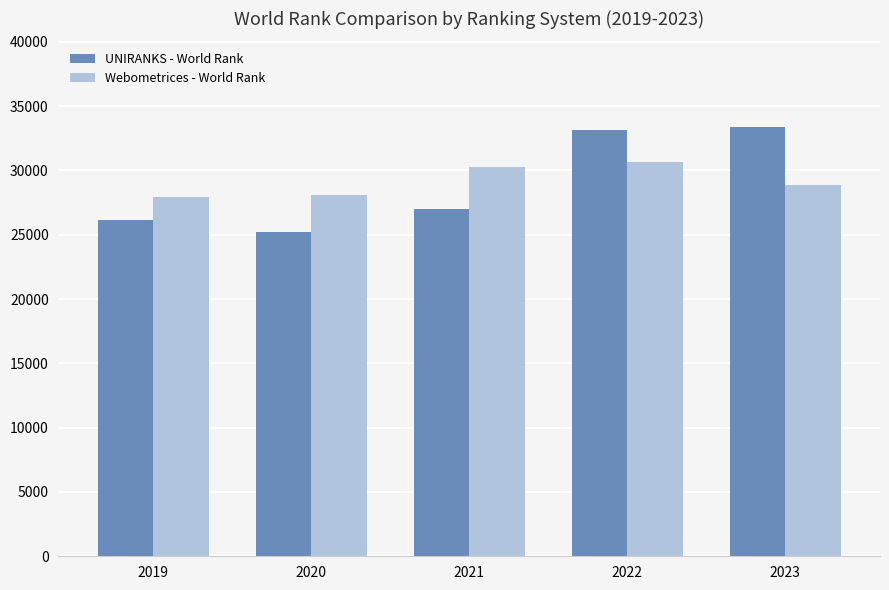

What is the spread (max minus min) of values at 2023?

4458